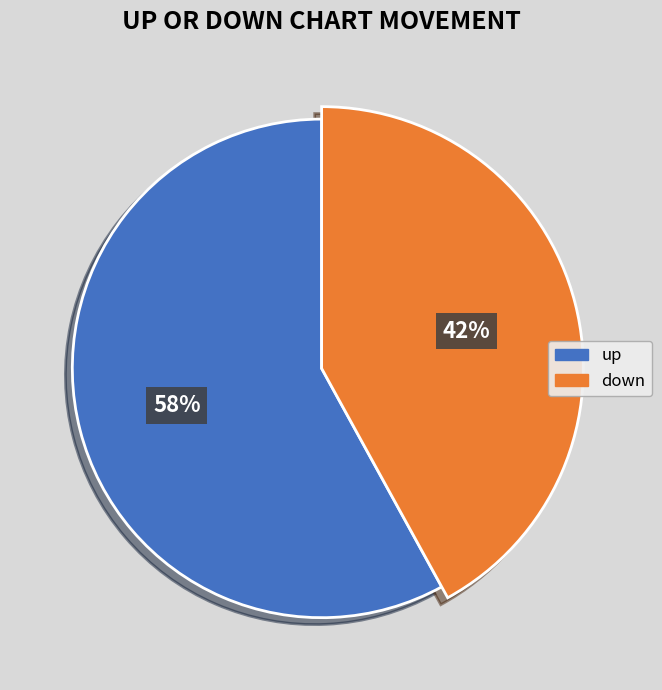

To the nearest percent, what is the average slice percentage?

50%